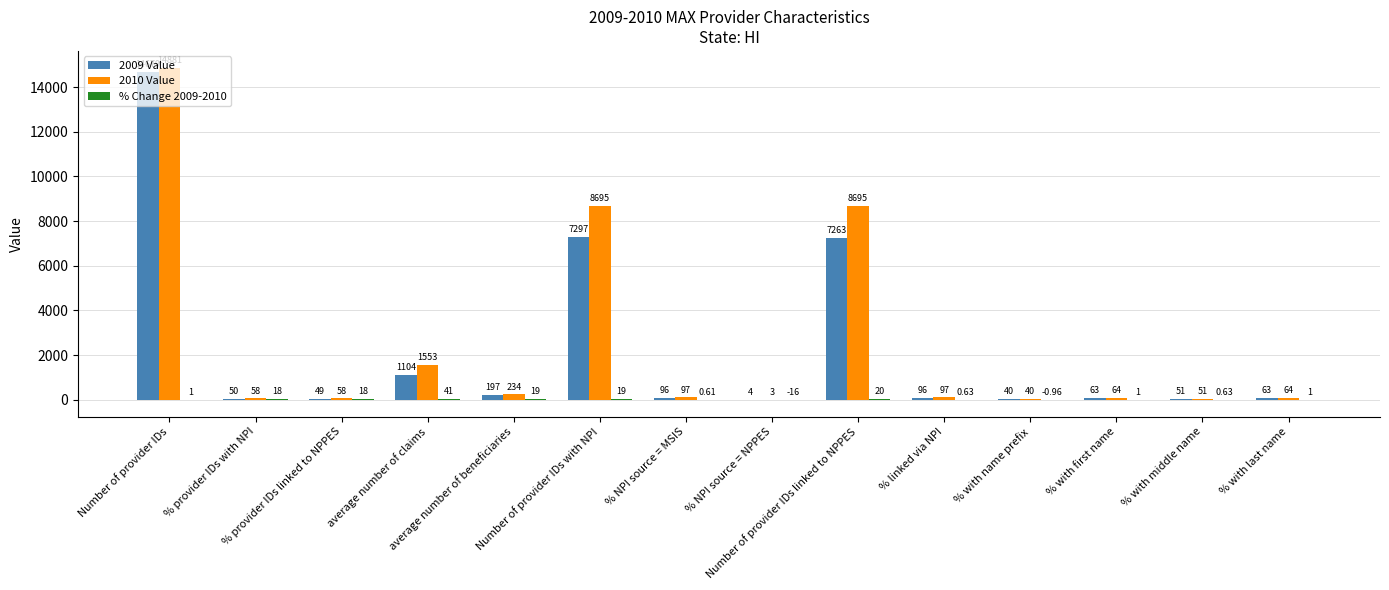

What is the difference between the 2009 Value values at % provider IDs with NPI and Number of provider IDs?

14629.3